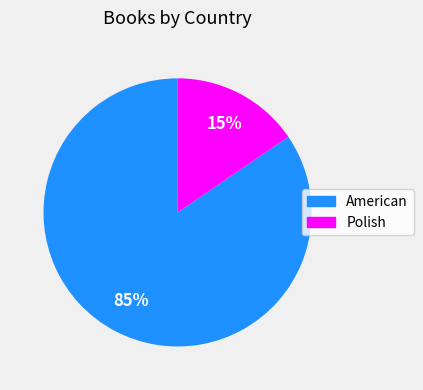

Which slice represents more than half of the pie?

American